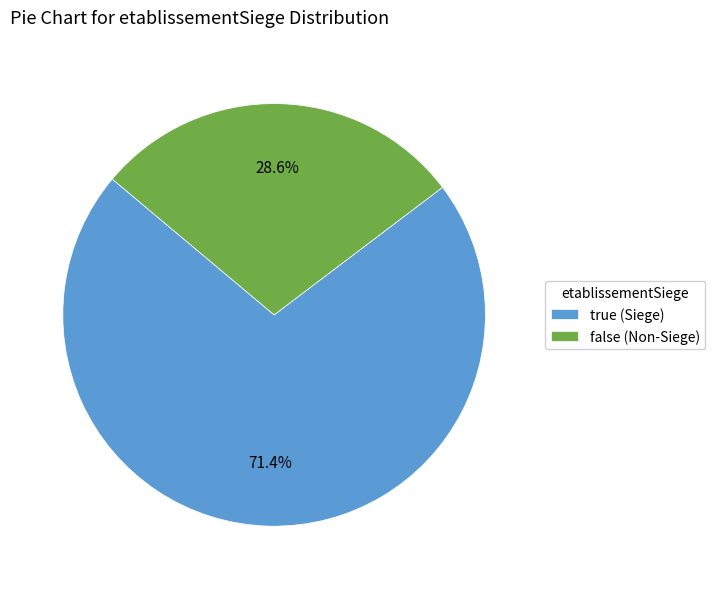

How many segments does this pie chart have?

2